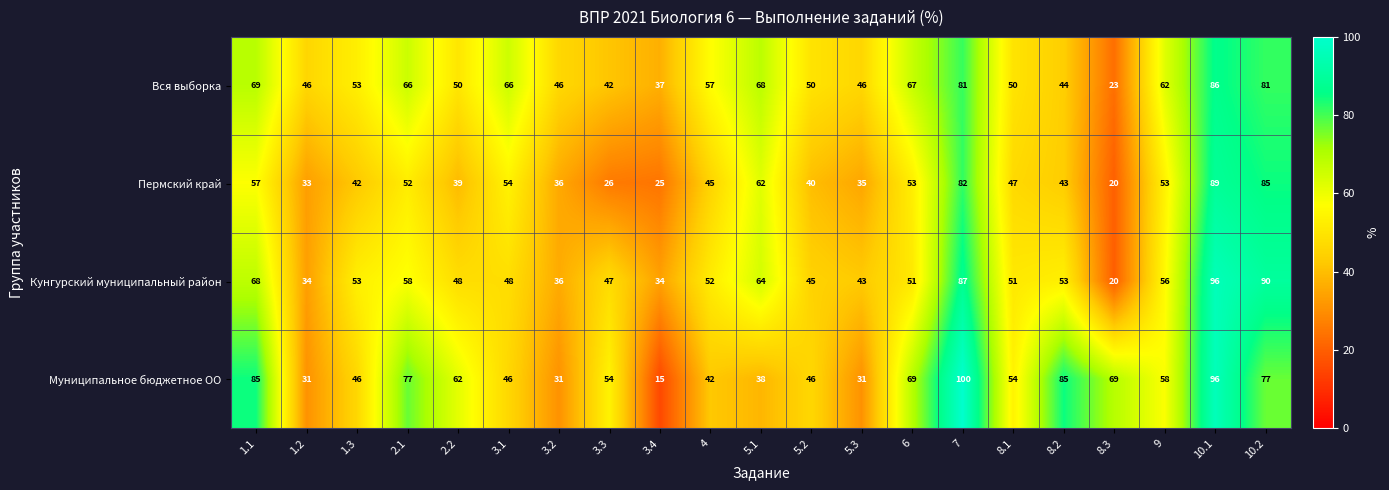

What is the sum of the Пермский край values at 5.1 and 8.2?

105